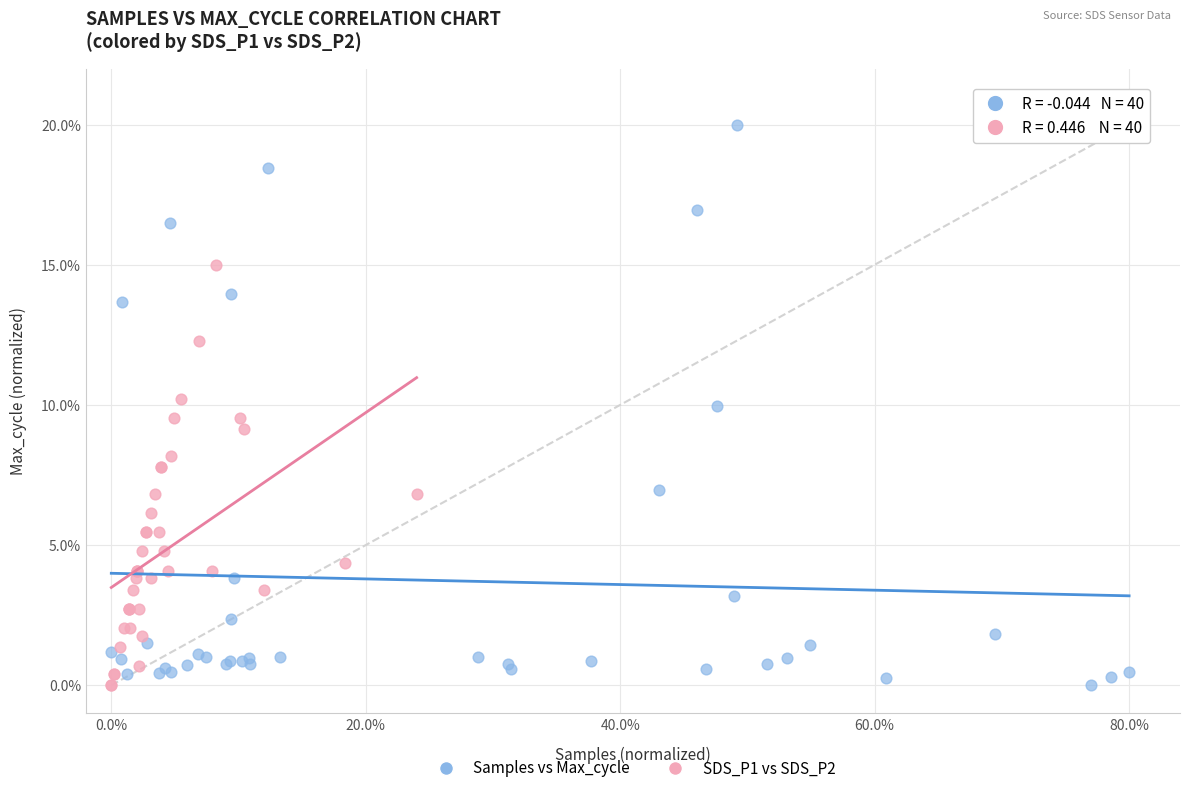

Which series reaches the maximum Y coordinate?

Samples vs Max_cycle